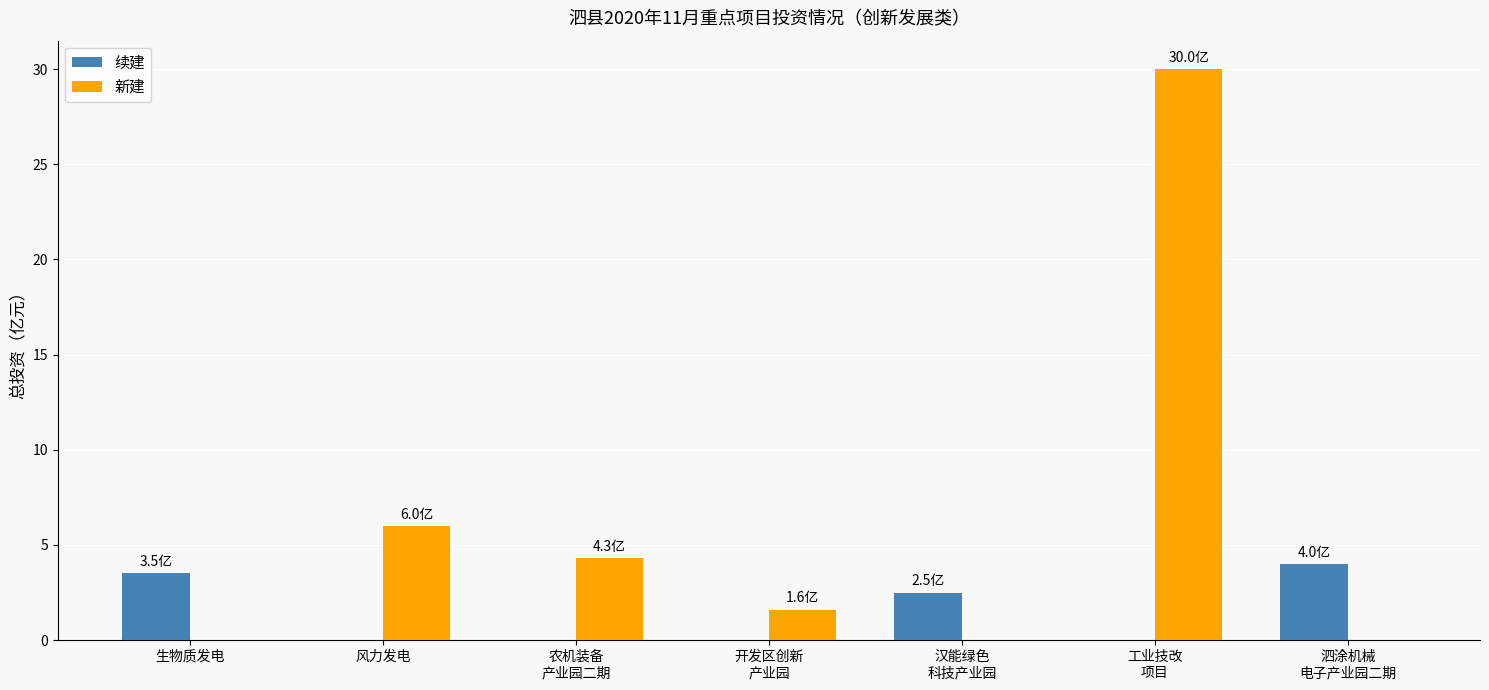

Count the number of data series in this chart.

2